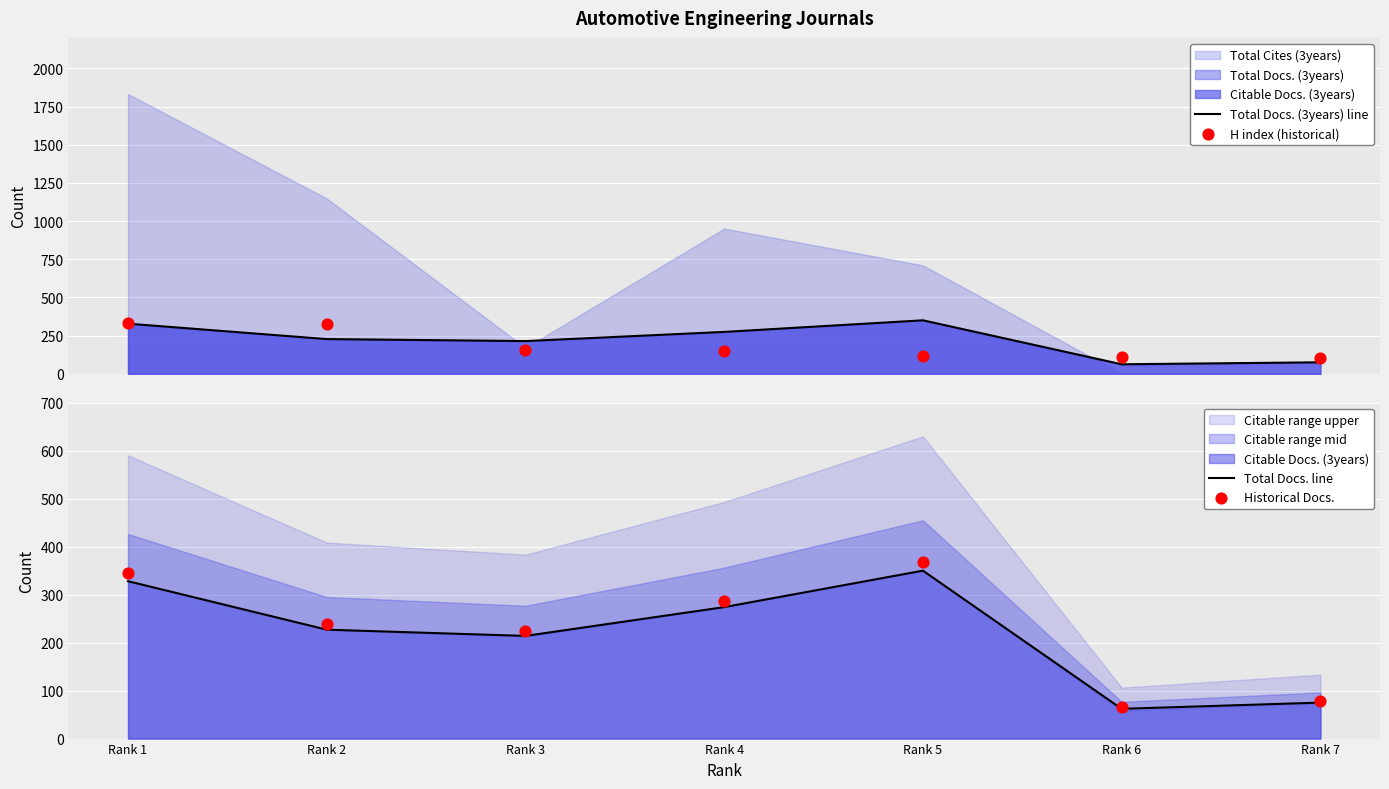

Which series contains the highest Y value?

Historical Docs.